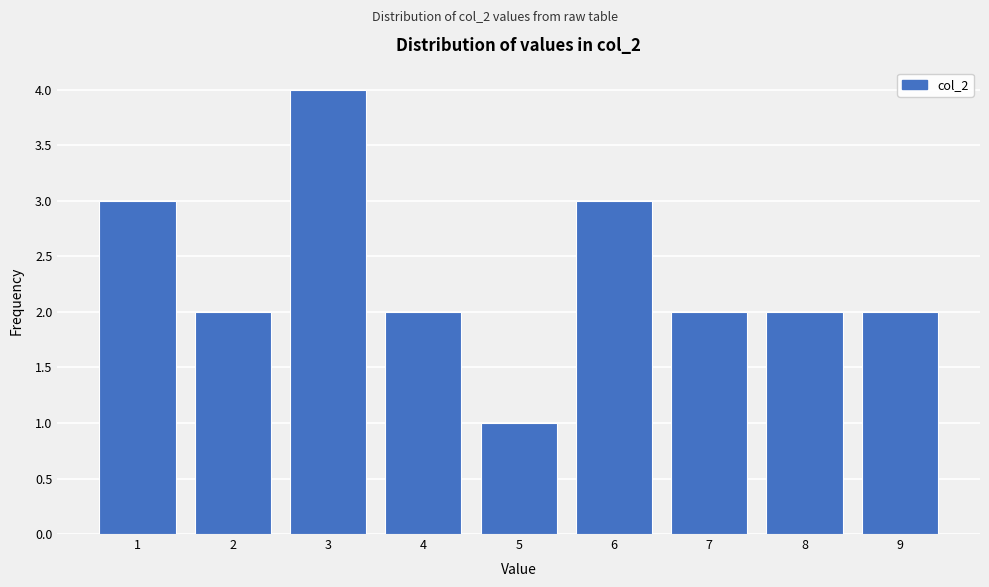

How tall is the bar that spans 8.5 to 9.5 on the x-axis? The values are not printed on the chart, so give them approximately, as read against the axis.

2